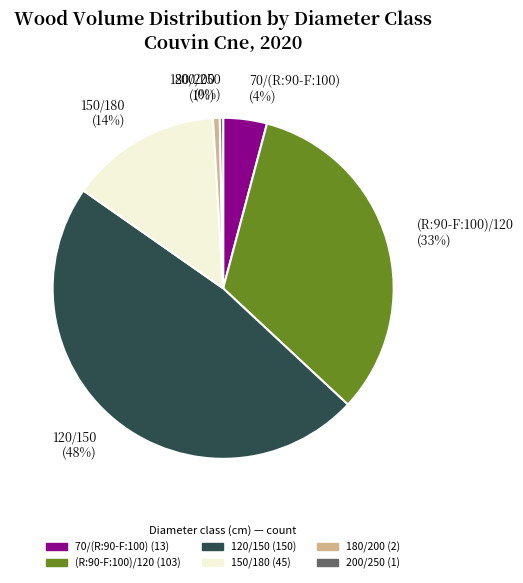

Is the sum of 150/180 and 180/200 greater than half?

No